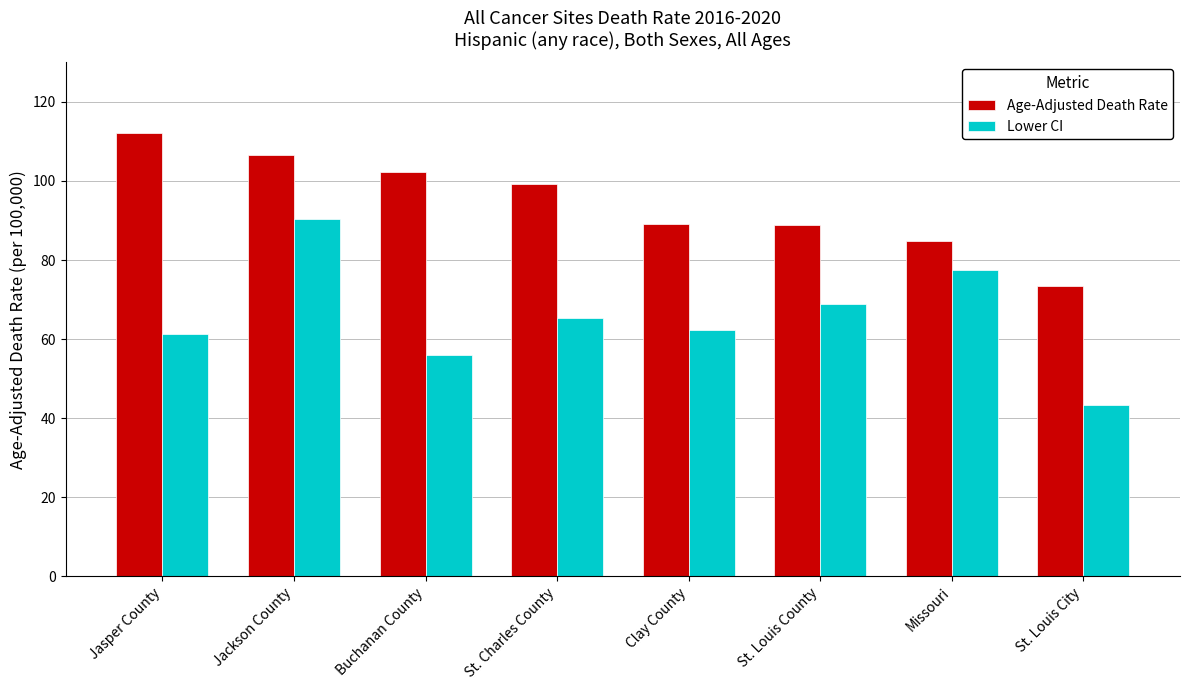

What is the sum of all Lower CI values?

525.1